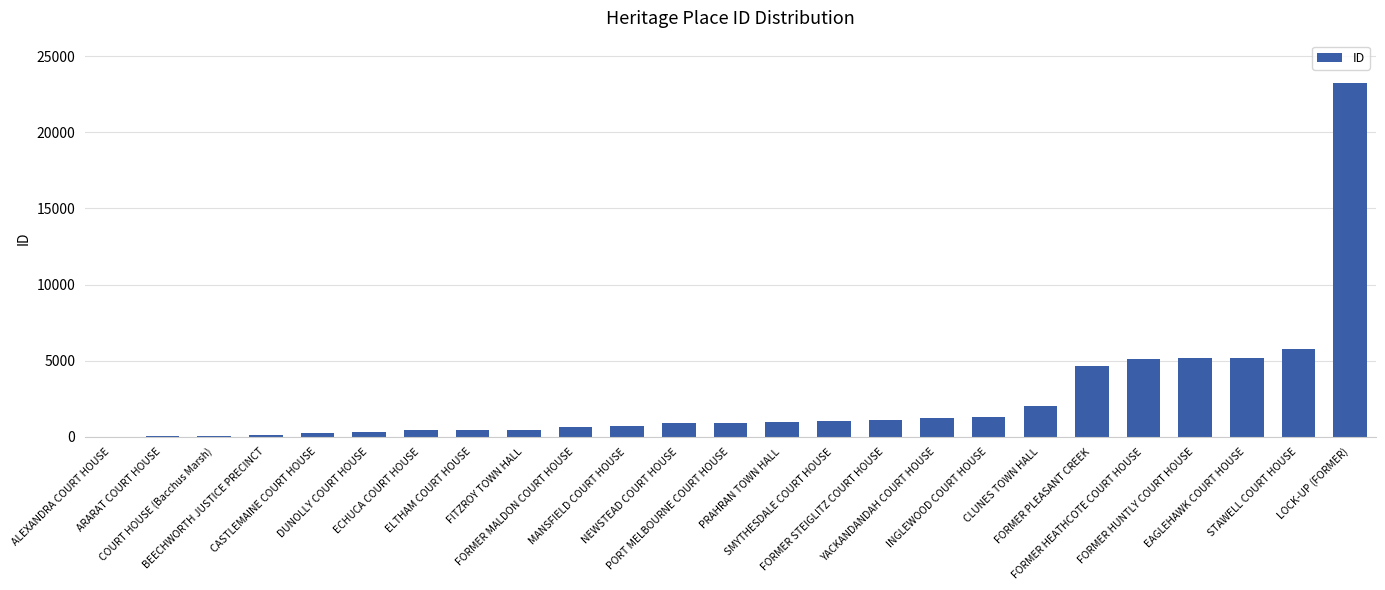

At which category does the chart reach its peak across all series?

LOCK-UP (FORMER)